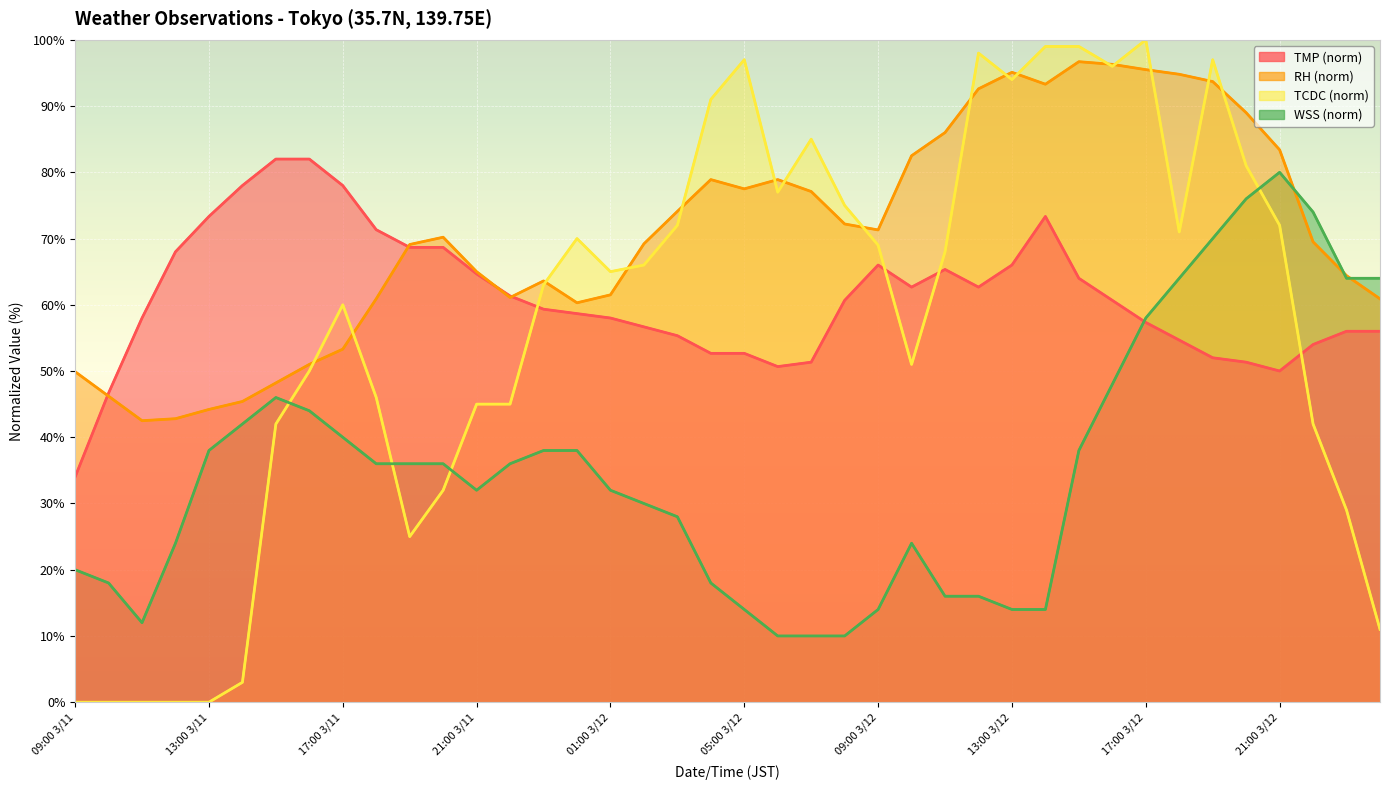

Rank the series at 09:00 3/11 from lowest to highest value.

TCDC, WSS, TMP, RH